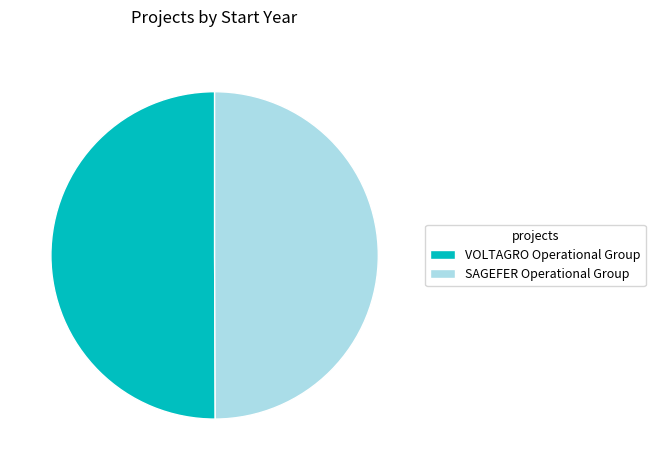

Is the sum of SAGEFER Operational Group and VOLTAGRO Operational Group greater than half?

Yes